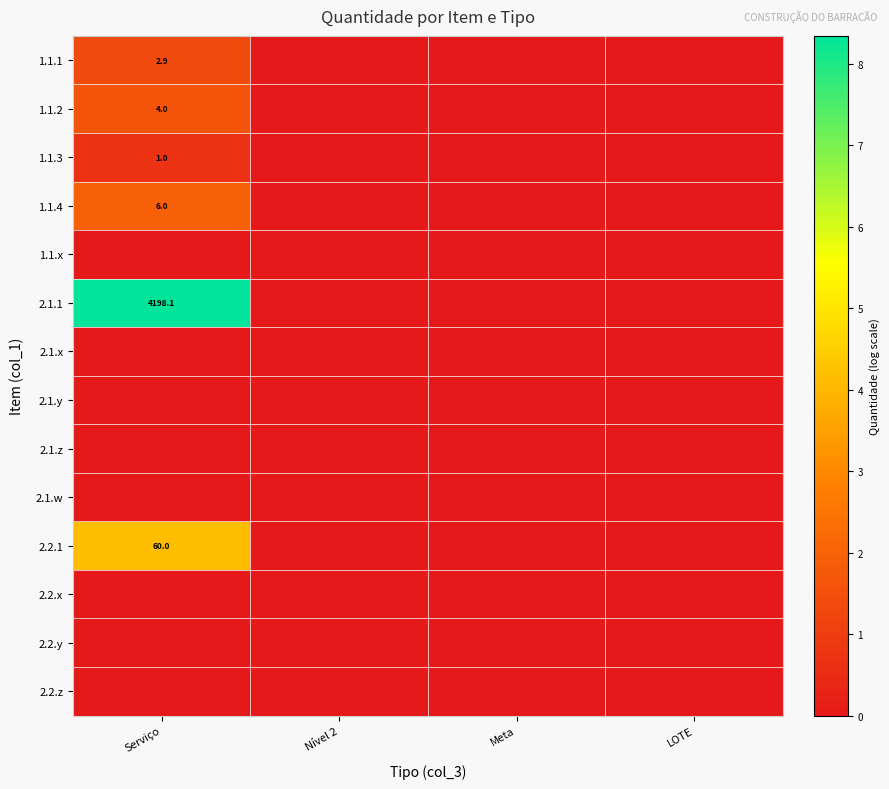

True or false: 1.1.1 has a value of 2.0 at Serviço.

False